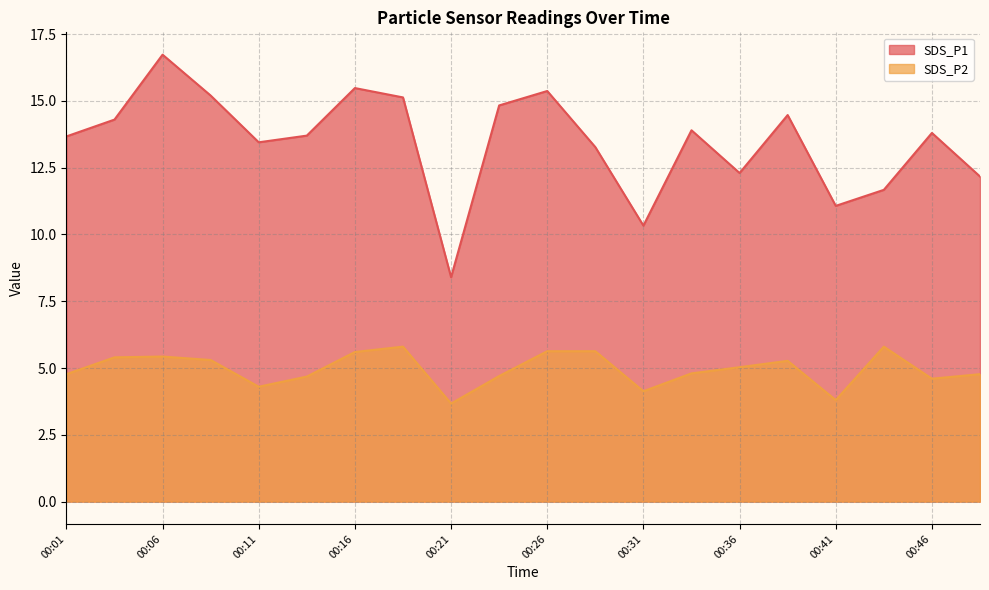

True or false: SDS_P2 and SDS_P1 cross at least once.

False